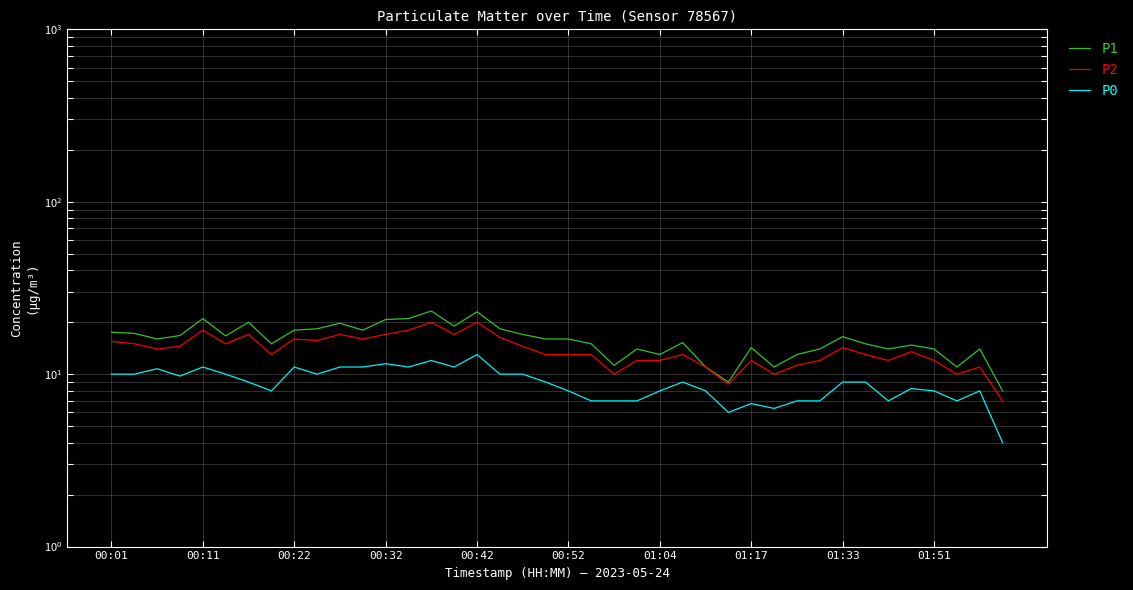

How many interior local peaks does the P2 series have?

11